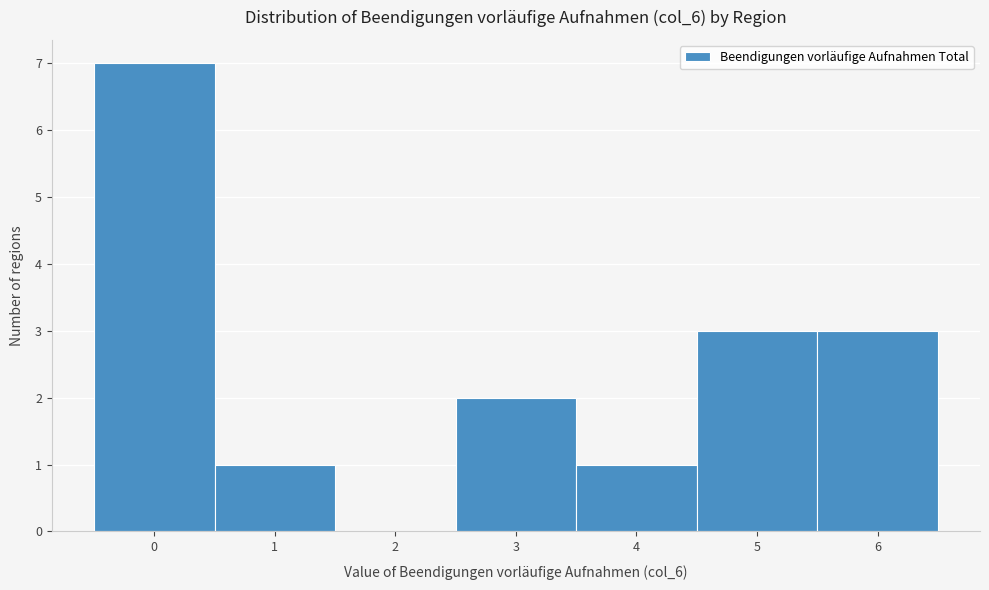

Reading left to right, list every bar in this chart as the range it spans on the x-axis followed by its height. The values are not printed on the chart, so give them approximately, as read against the axis.

-0.5 to 0.5: 7
0.5 to 1.5: 1
1.5 to 2.5: 0
2.5 to 3.5: 2
3.5 to 4.5: 1
4.5 to 5.5: 3
5.5 to 6.5: 3